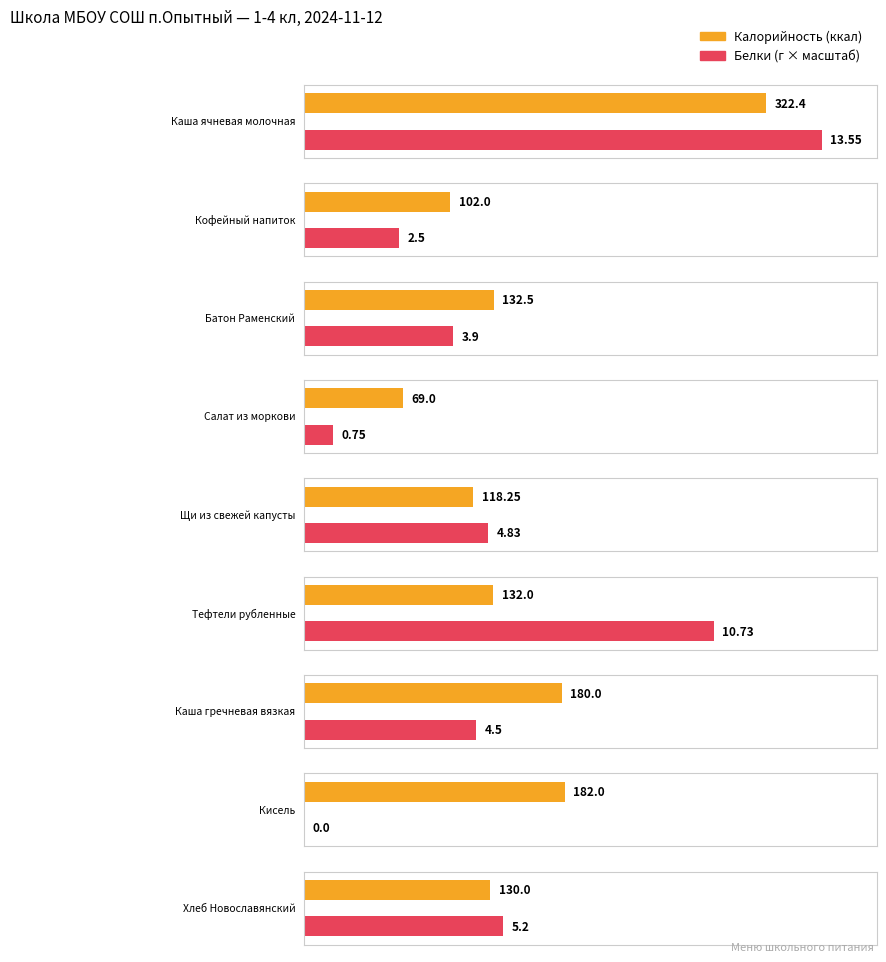

The value of Белки at Тефтели рубленные is 10.7. True or false?

True